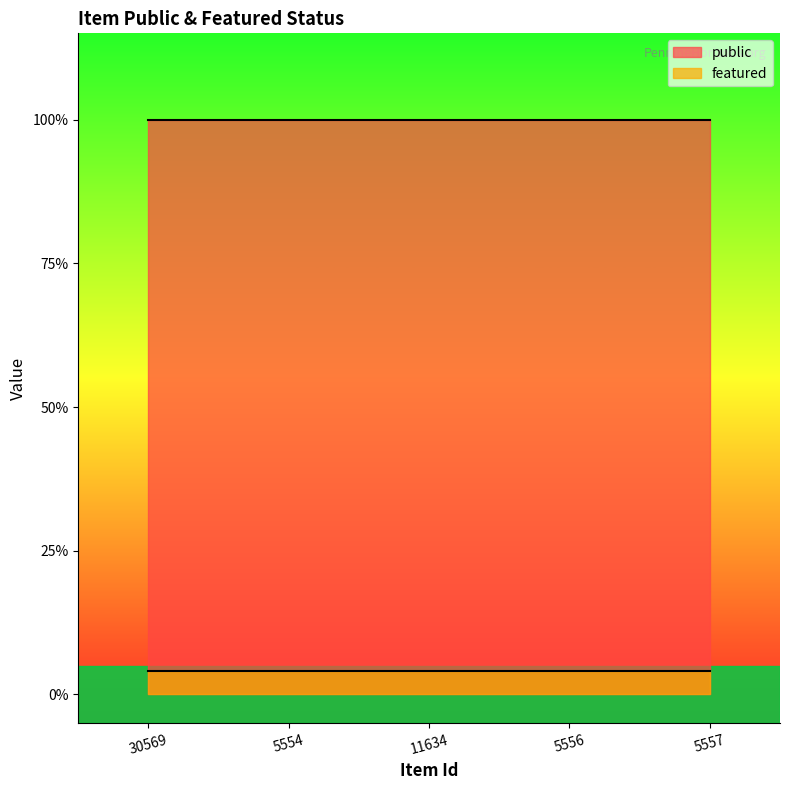

How many lines are shown in the chart?

2